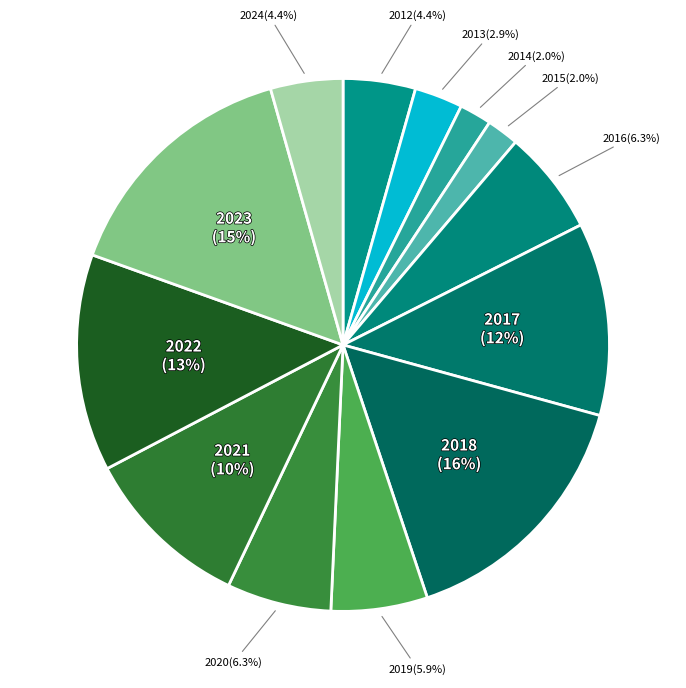

How many segments does this pie chart have?

13